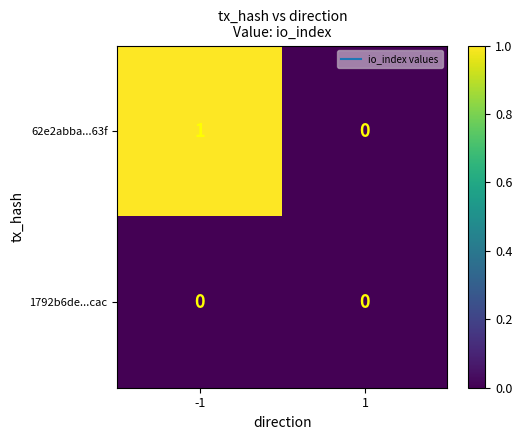

What is the total value across all series at -1?

1